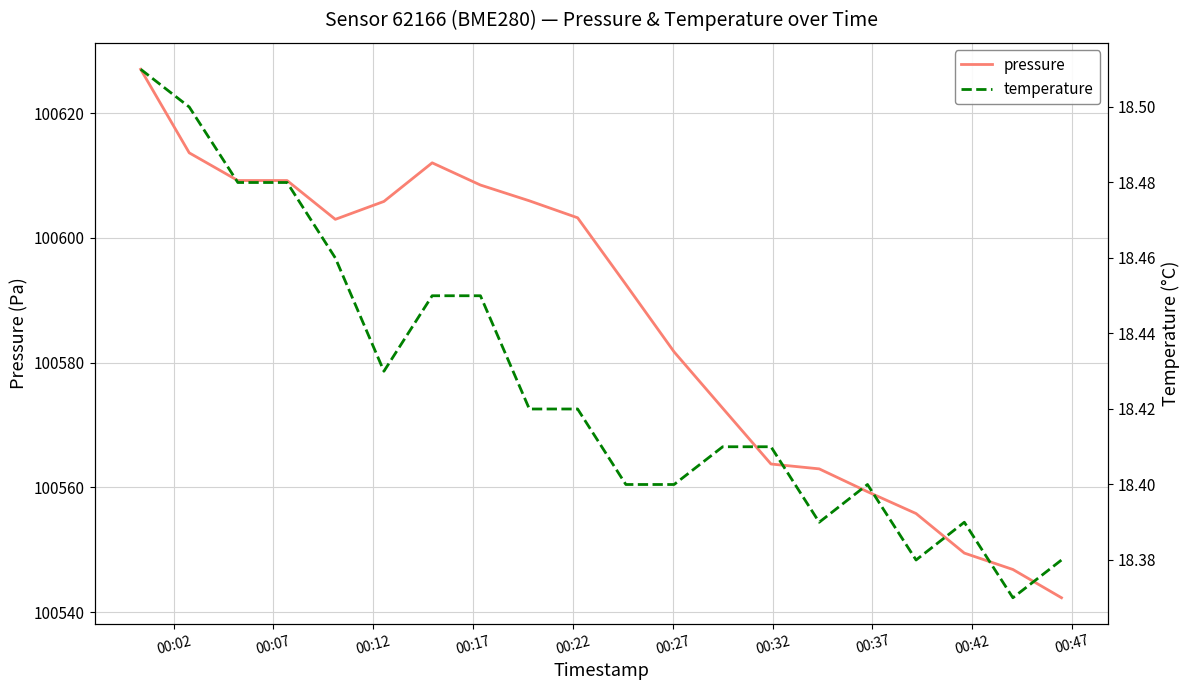

What is the minimum value for pressure?

100542.3